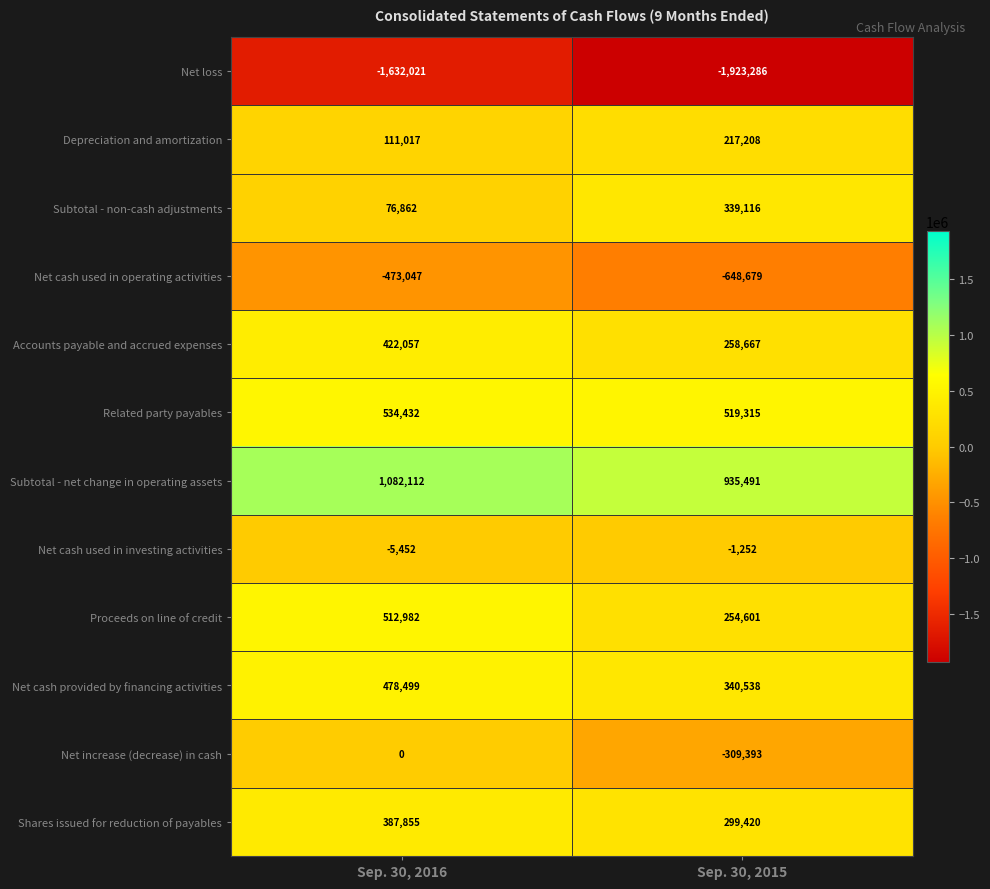

Reading left to right, what are all the values shown in this chart?

Net loss: -1632021	-1923286
Depreciation and amortization: 111017	217208
Subtotal - non-cash adjustments: 76862	339116
Net cash used in operating activities: -473047	-648679
Accounts payable and accrued expenses: 422057	258667
Related party payables: 534432	519315
Subtotal - net change in operating assets: 1082112	935491
Net cash used in investing activities: -5452	-1252
Proceeds on line of credit: 512982	254601
Net cash provided by financing activities: 478499	340538
Net increase (decrease) in cash: 0	-309393
Shares issued for reduction of payables: 387855	299420